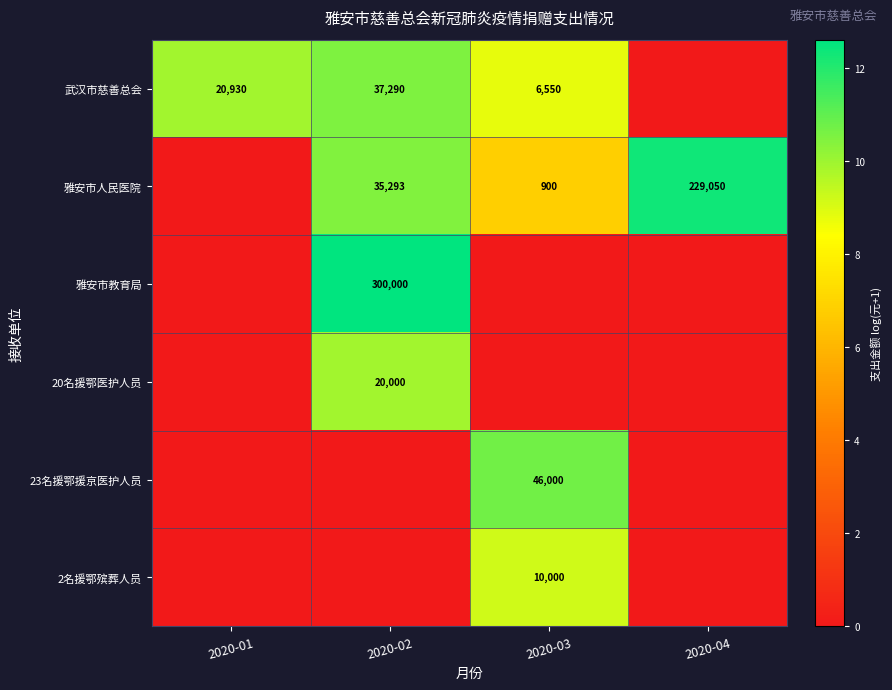

Count the number of data series in this chart.

6